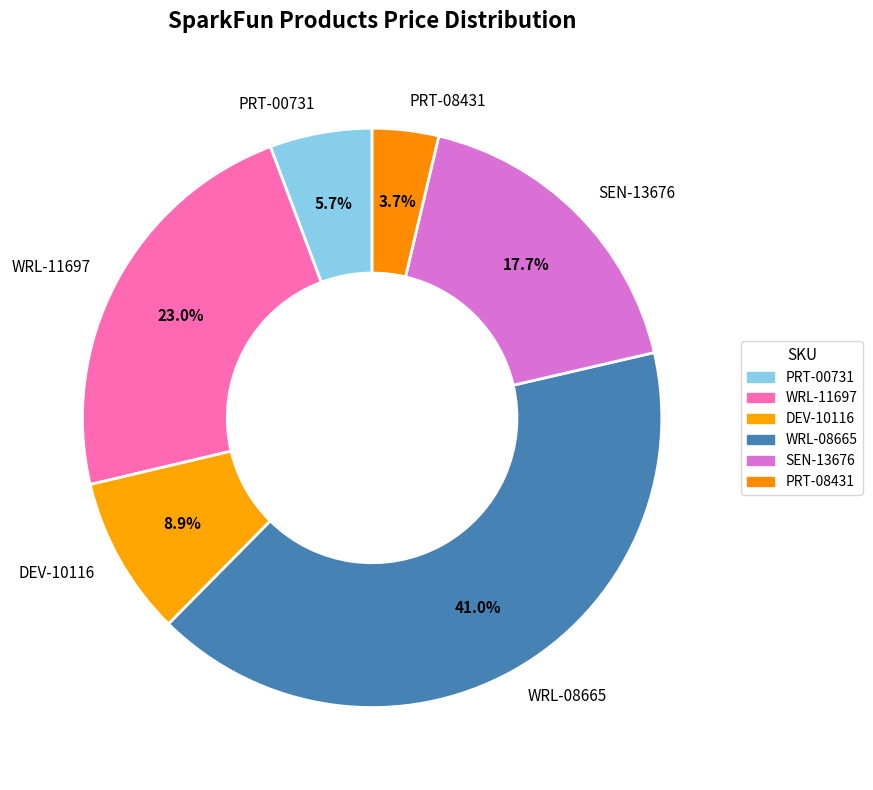

Combined, do PRT-08431 and PRT-00731 account for over 50%?

No